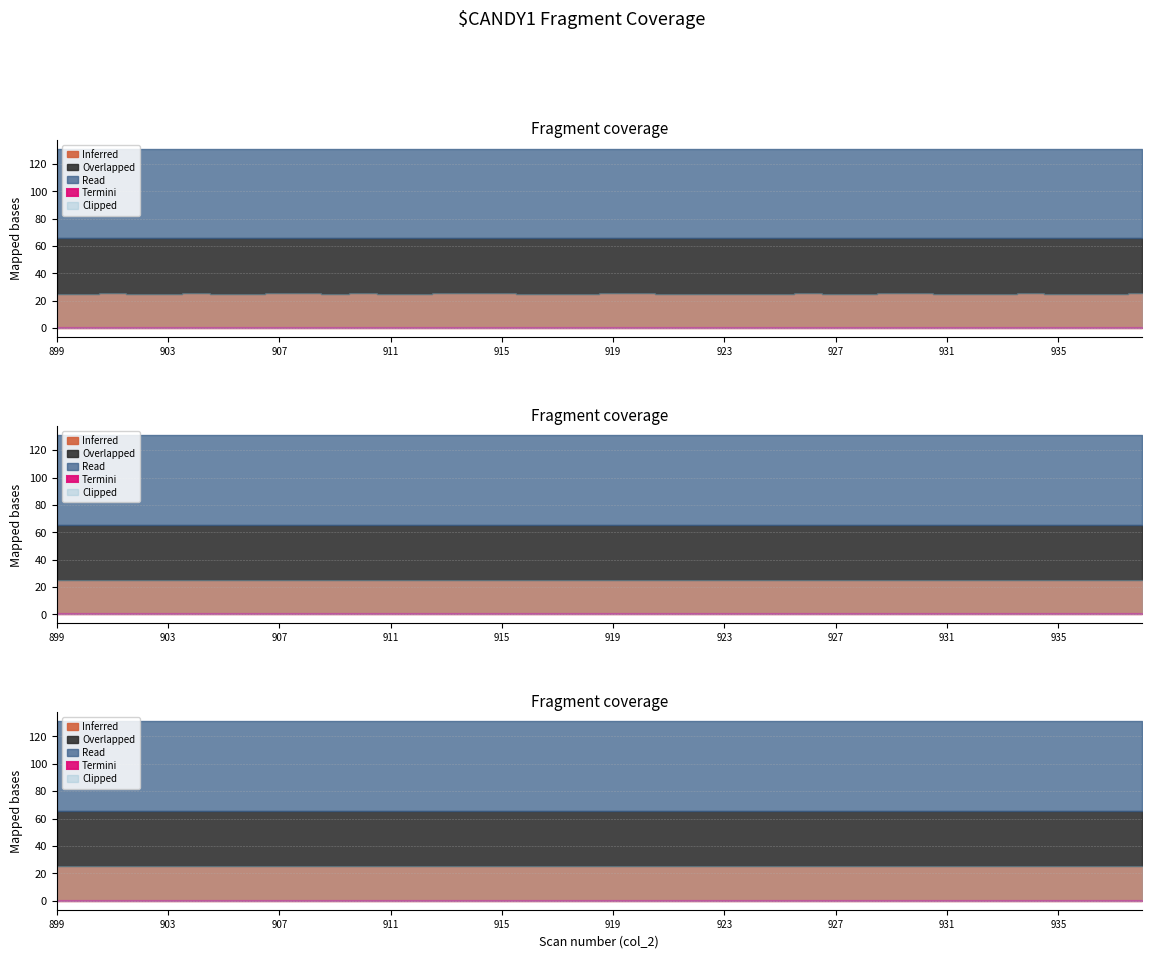

Which series has the largest range (max minus min)?

Inferred